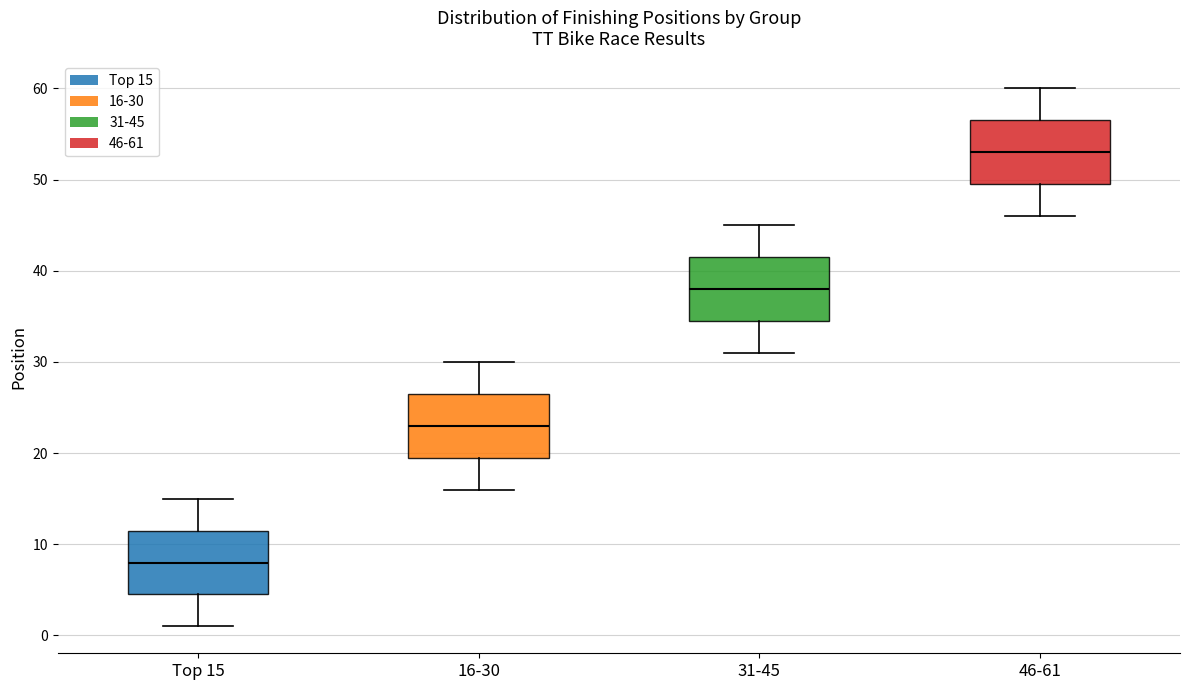

Reading left to right, read every box against the y-axis: the position of its median line, the range the box covers, and the ends of its whiskers. The values are not printed on the chart, so give them approximately, as read against the axis.

Top 15: median 8, box 5 to 12, whiskers 1 to 15
16-30: median 23, box 20 to 27, whiskers 16 to 30
31-45: median 38, box 35 to 42, whiskers 31 to 45
46-61: median 53, box 50 to 57, whiskers 46 to 60